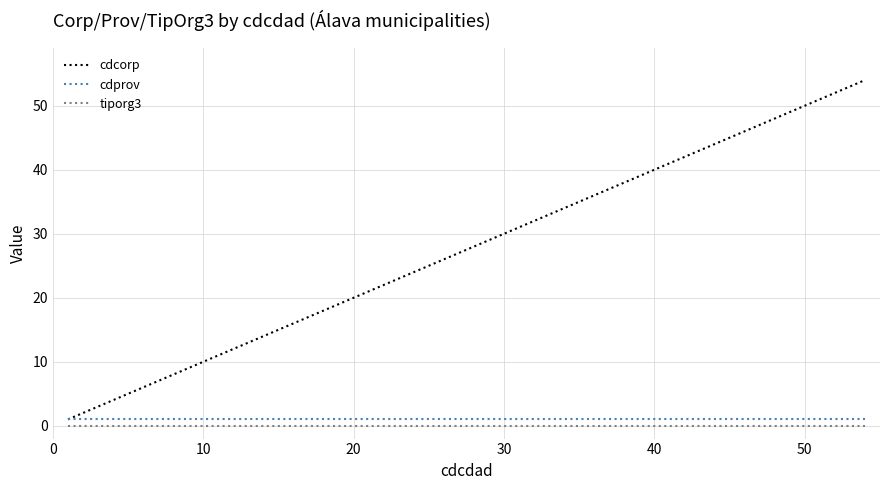

Which series has the widest spread of values?

cdcorp